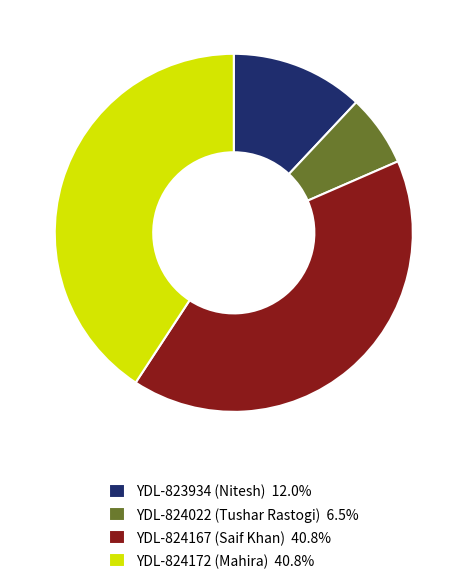

Is YDL-824022 (Tushar Rastogi) 6.5% the majority of the pie?

No